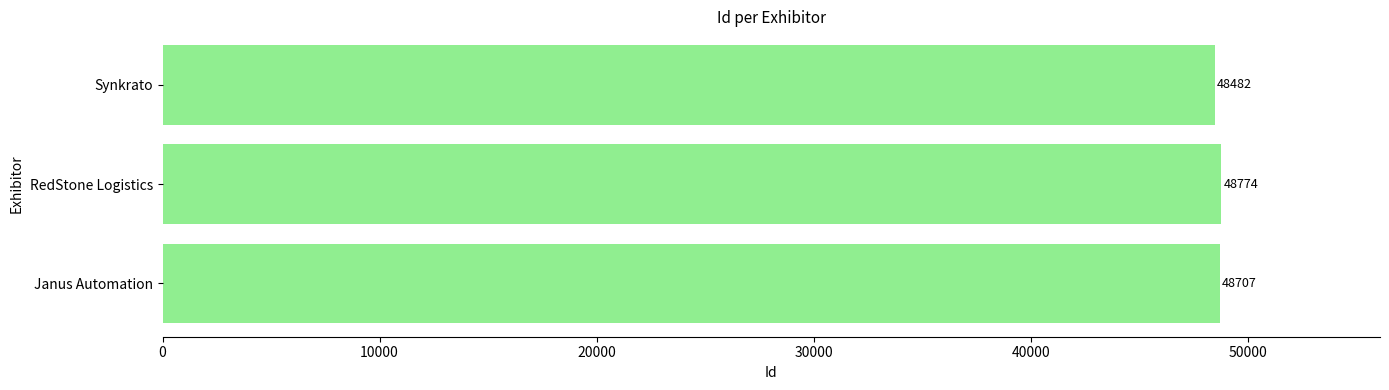

Is it true that the value at Synkrato is 33169?

False